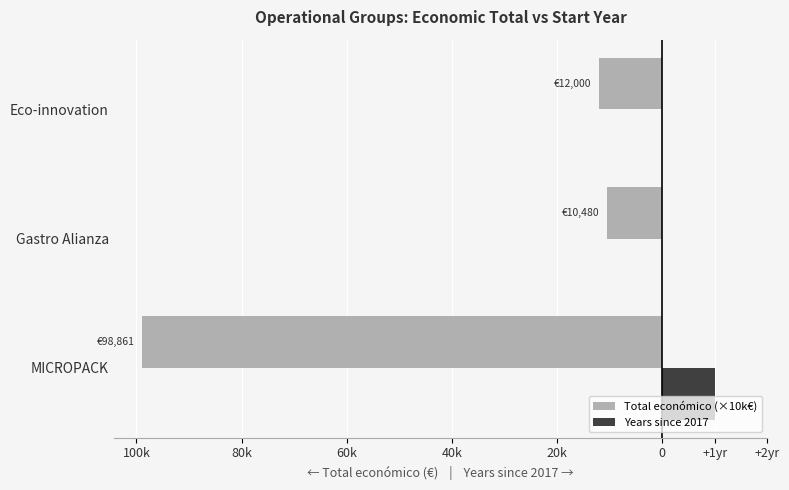

What position from the left is Eco-innovation?

3